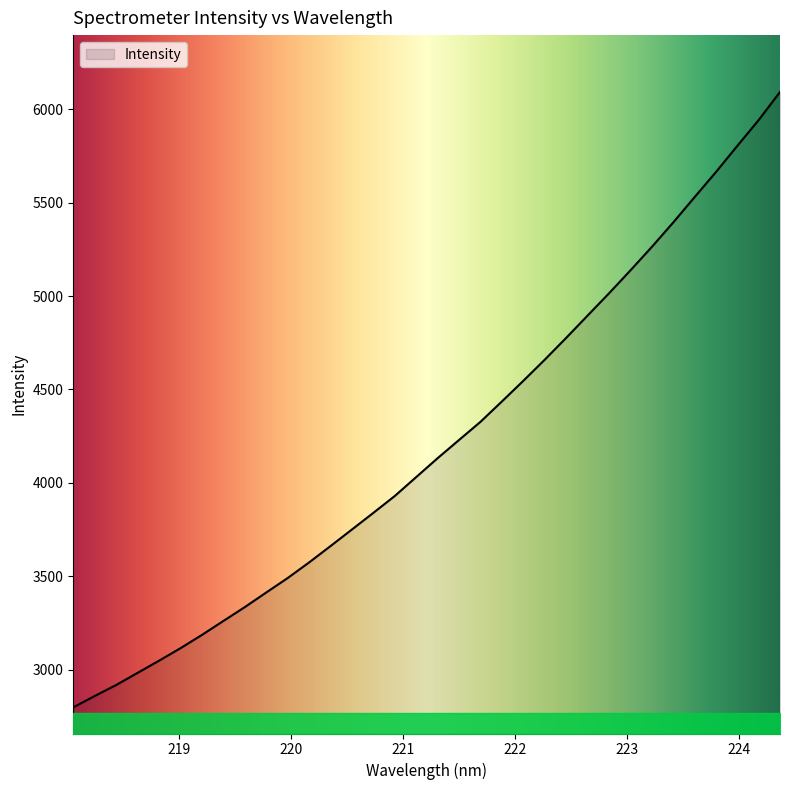

What is the smallest value displayed?

2797.6